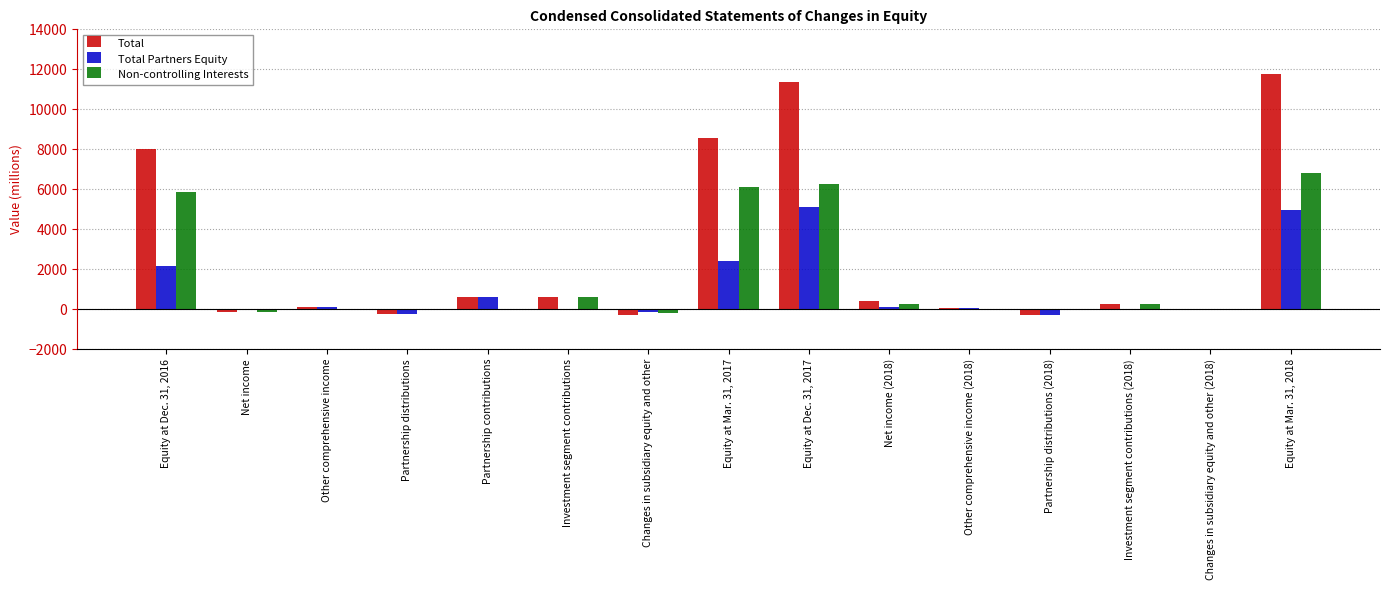

What is the sum of all Non-controlling Interests values?

25935